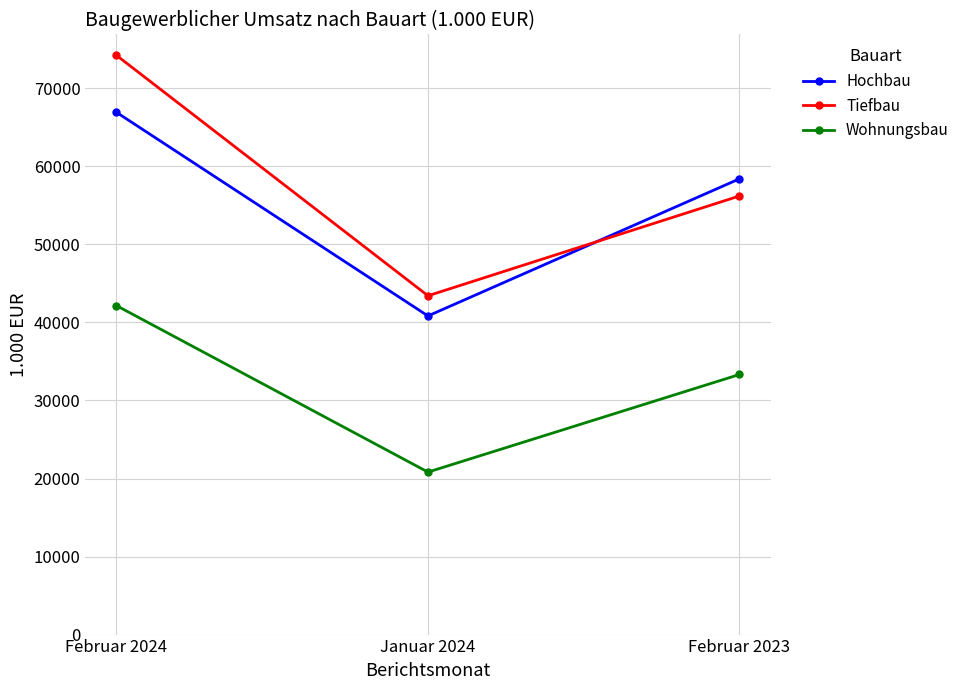

What is the minimum value shown in the chart?

20825